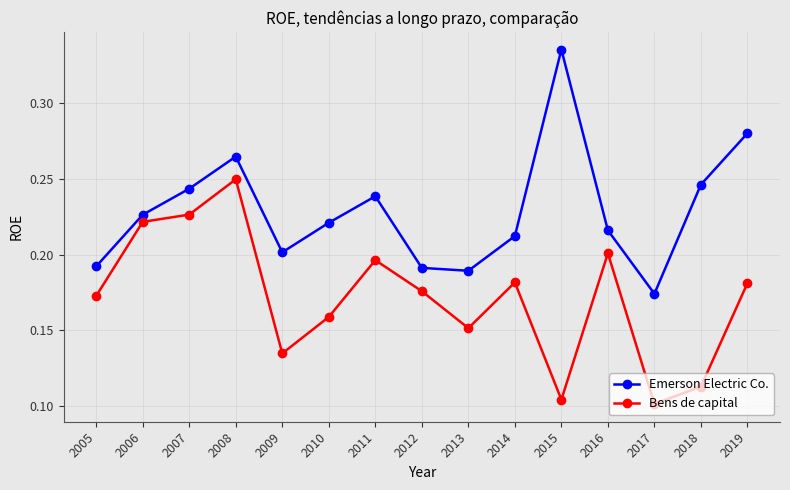

At which category does the chart reach its peak across all series?

2015